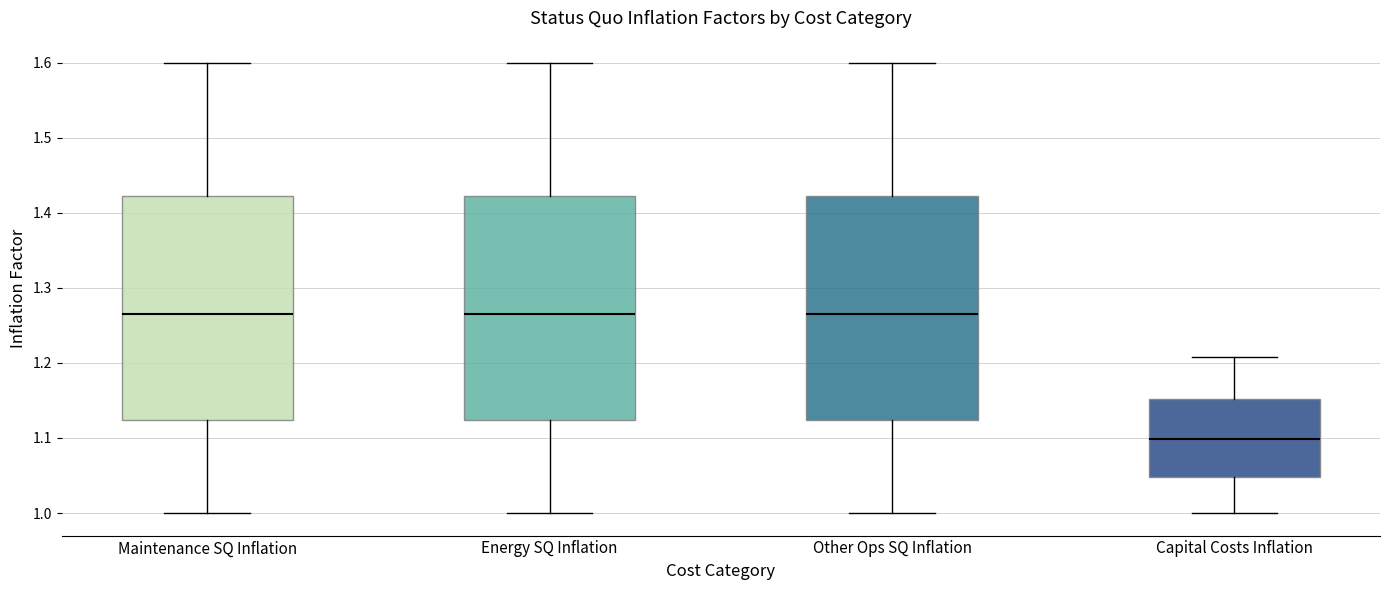

Reading left to right, transcribe this box plot: for each box, give where its median line is, the range the box spans, and where its two whiskers end, as read against the y-axis. The values are not printed on the chart, so give them approximately, as read against the axis.

Maintenance SQ Inflation: median 1.26, box 1.12 to 1.42, whiskers 1.00 to 1.60
Energy SQ Inflation: median 1.26, box 1.12 to 1.42, whiskers 1.00 to 1.60
Other Ops SQ Inflation: median 1.26, box 1.12 to 1.42, whiskers 1.00 to 1.60
Capital Costs Inflation: median 1.10, box 1.05 to 1.15, whiskers 1.00 to 1.21